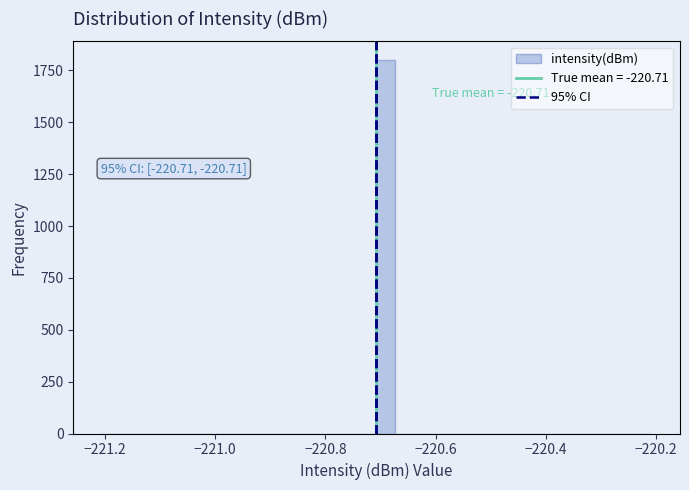

Around what value on the x-axis is the tallest bar? Give the approximate position of its centre, as read against the axis.

-220.70